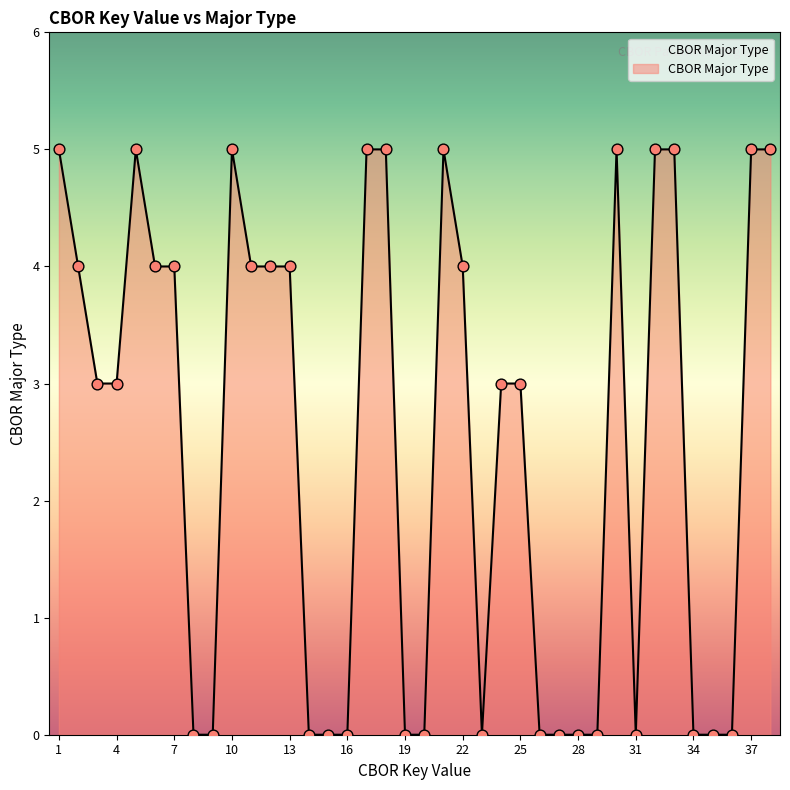

What is the maximum value shown in the chart?

5